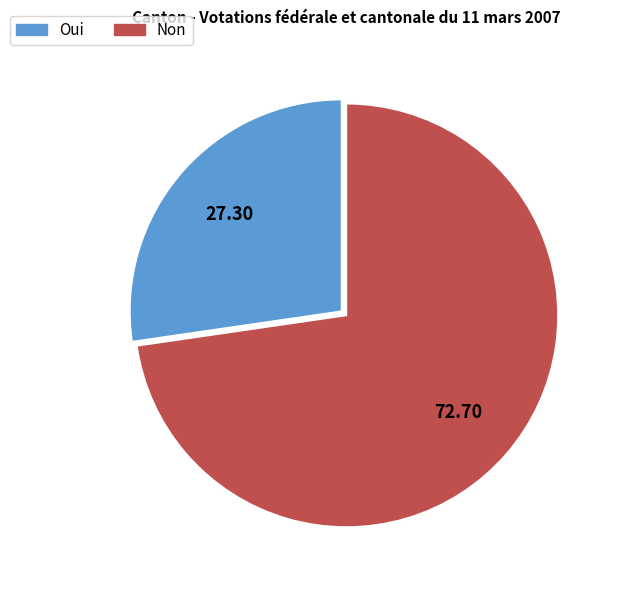

Which category has the smallest portion of the pie?

Oui